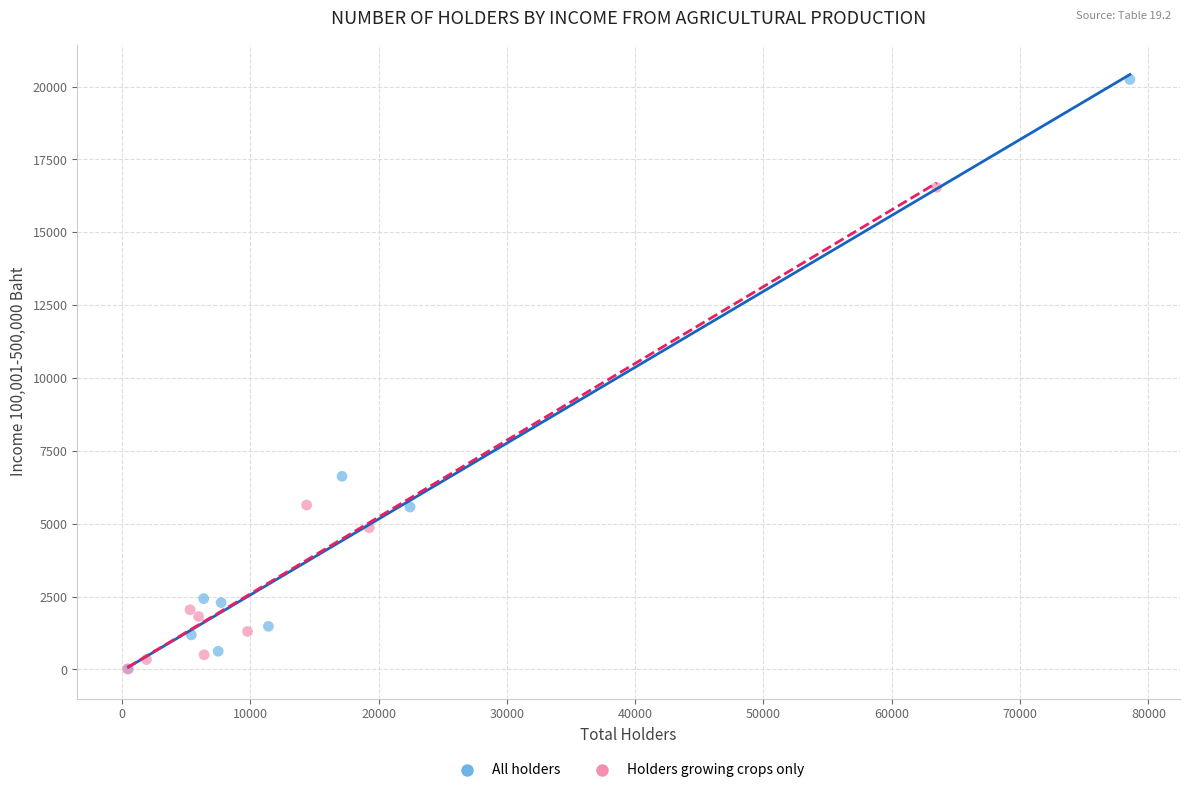

Which series reaches the maximum Y coordinate?

All holders